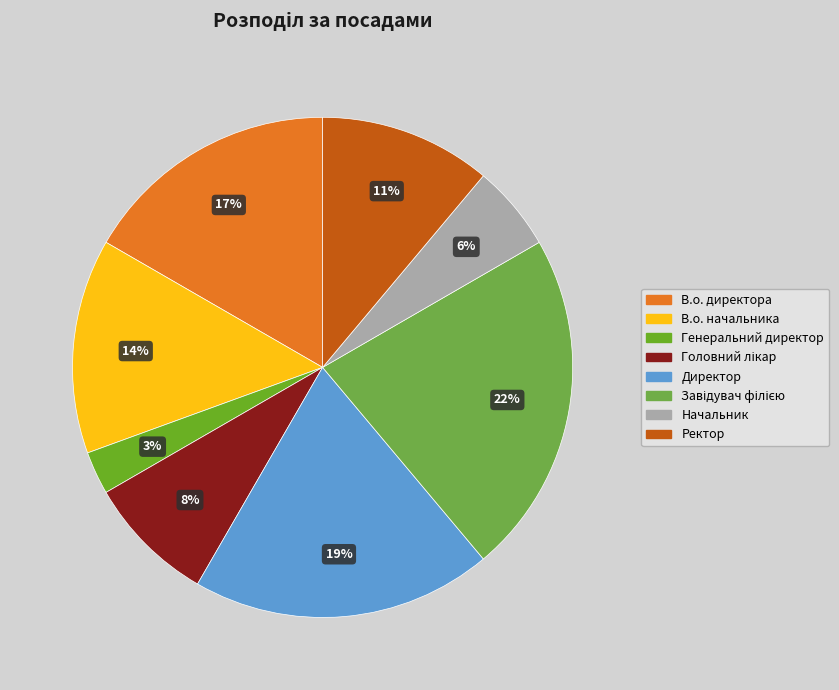

Count the number of slices in the pie.

8